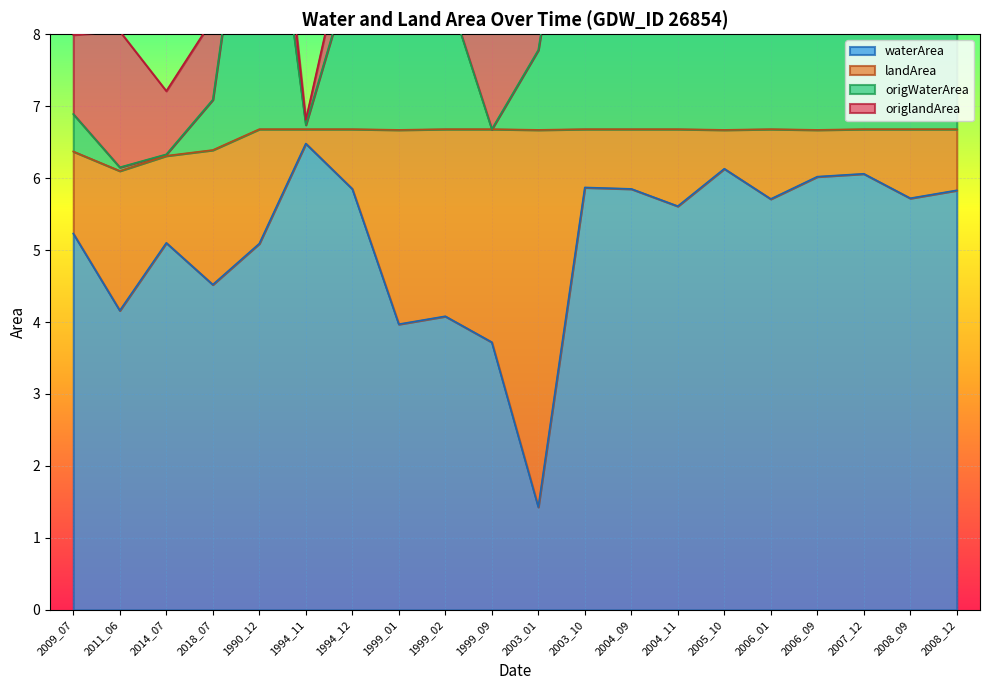

Between 2006_01 and 2018_07, which is larger?

2006_01